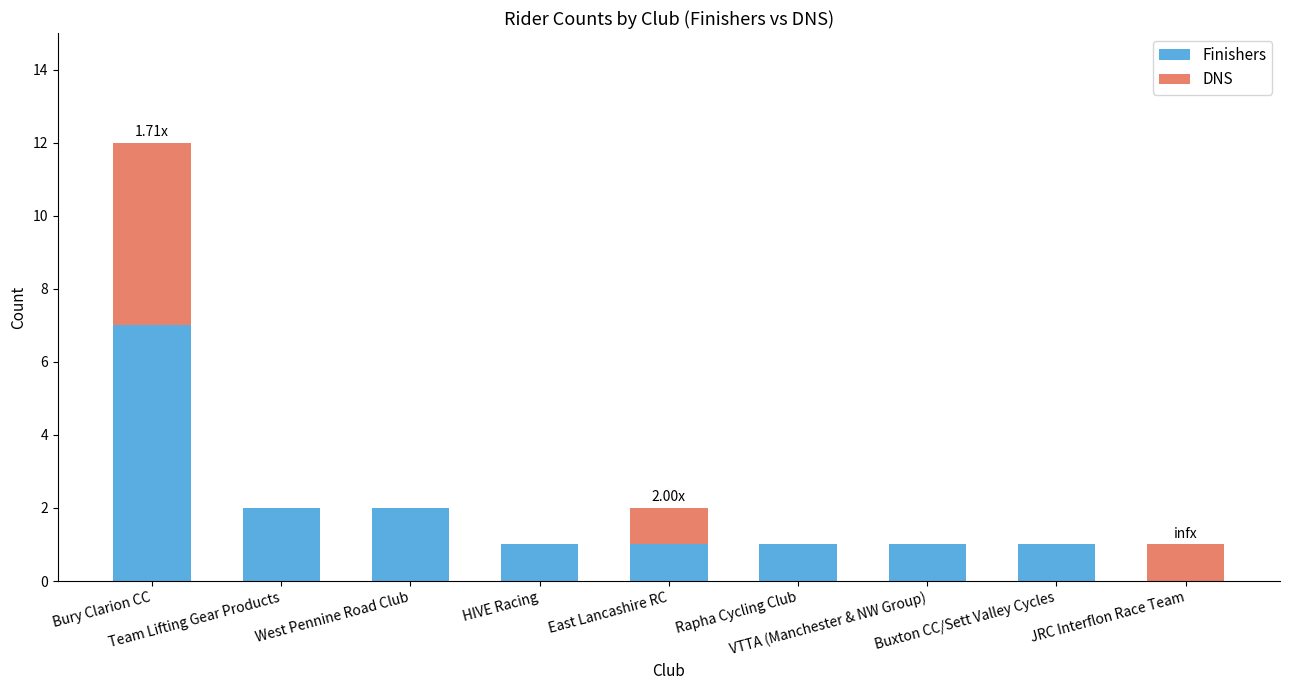

What is the sum of all Finishers values?

16